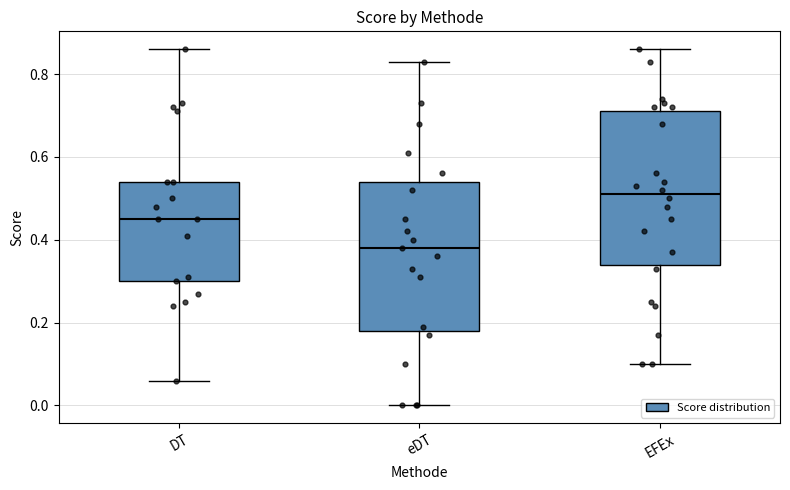

Reading left to right, read every box against the y-axis: the position of its median line, the range the box covers, and the ends of its whiskers. The values are not printed on the chart, so give them approximately, as read against the axis.

DT: median 0.46, box 0.30 to 0.54, whiskers 0.06 to 0.86
eDT: median 0.38, box 0.18 to 0.54, whiskers 0.00 to 0.84
EFEx: median 0.52, box 0.34 to 0.72, whiskers 0.10 to 0.86